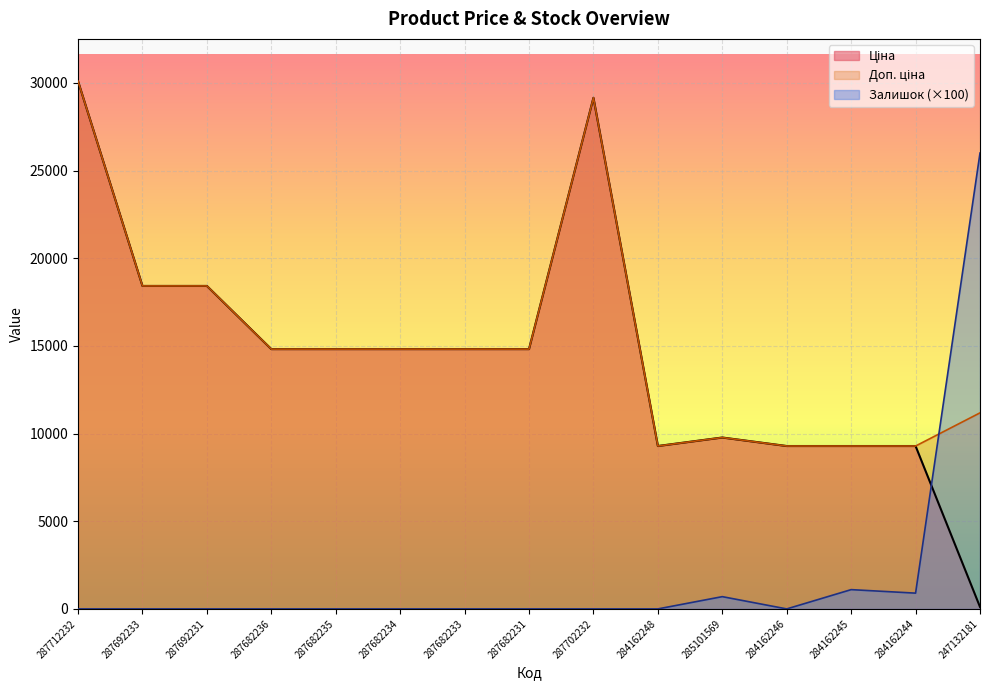

What is the label of the 10th point from the left?

284162248